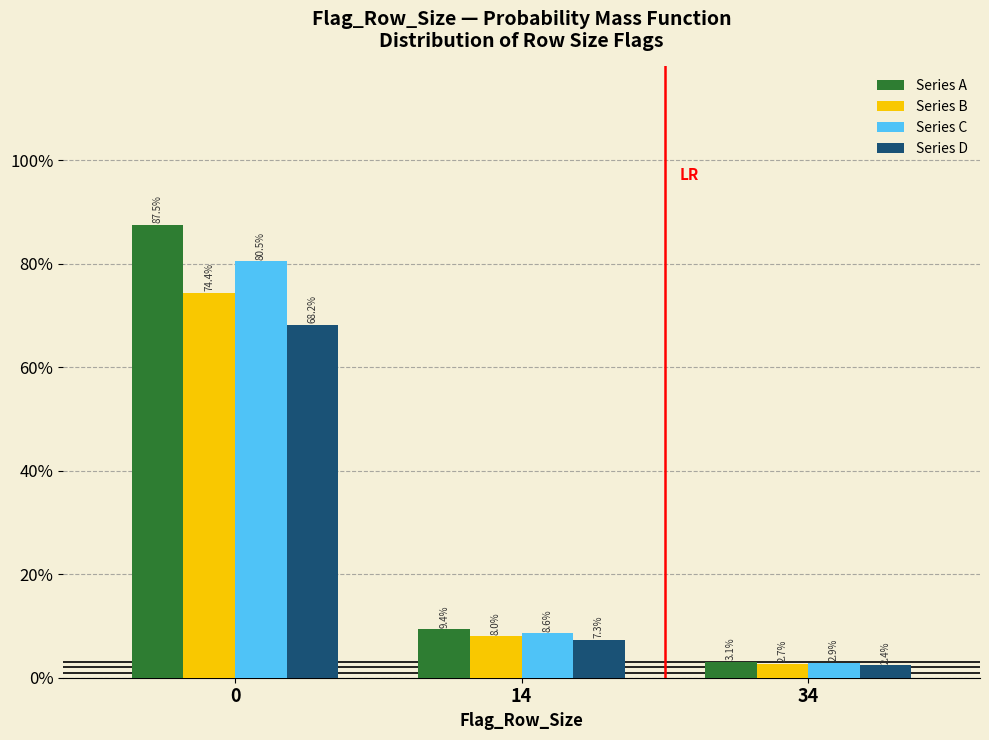

What are all the series names shown in the legend?

Series A, Series B, Series C, Series D